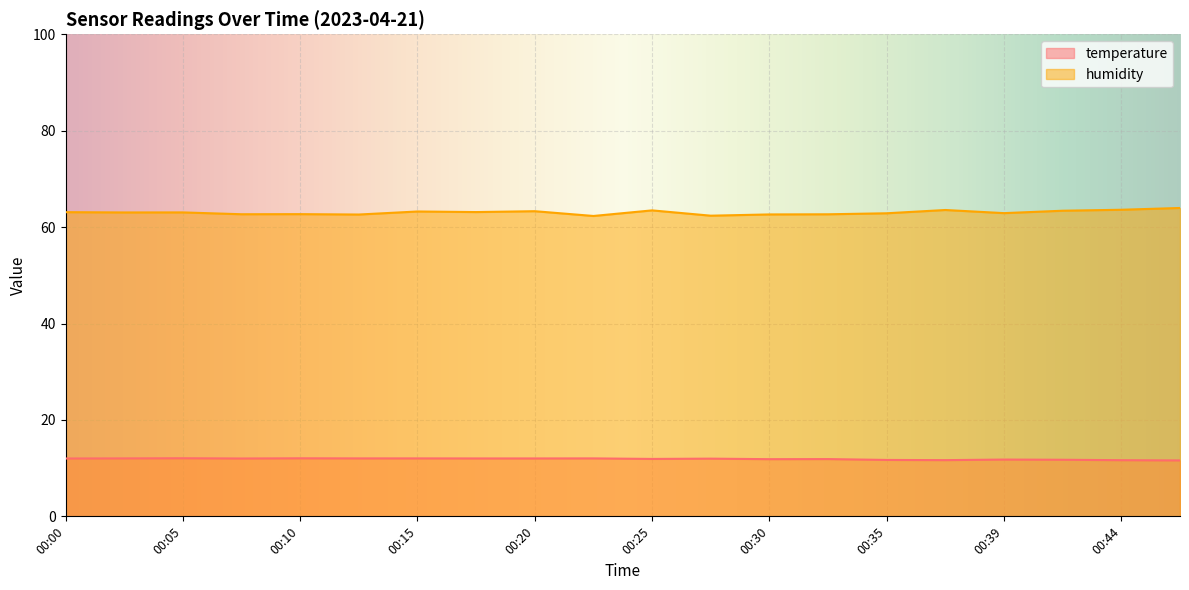

Between 00:20 and 00:27, which series saw the biggest shift?

humidity